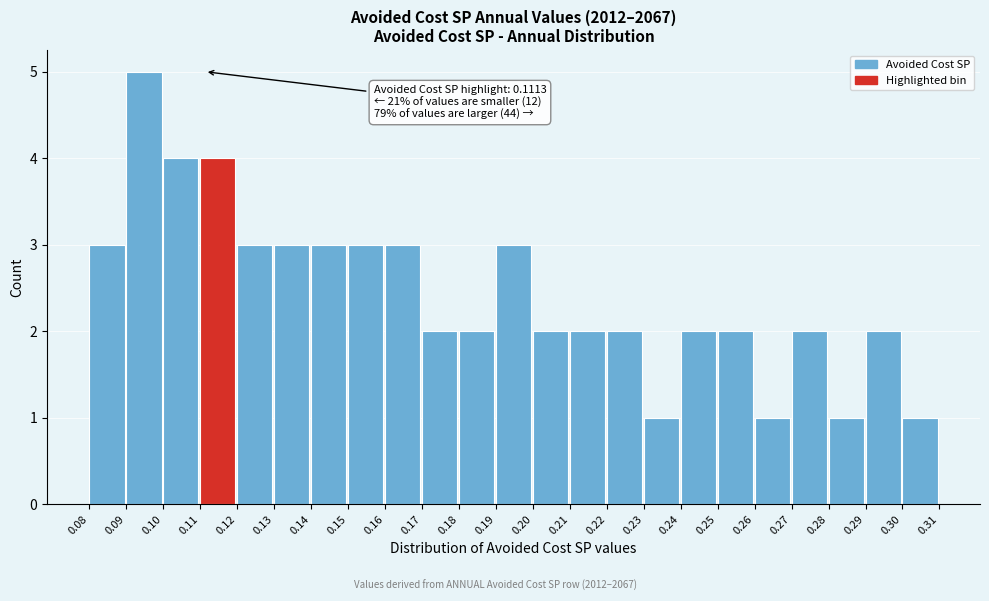

Over which range of the x-axis is the bar tallest?

0.09 to 0.10